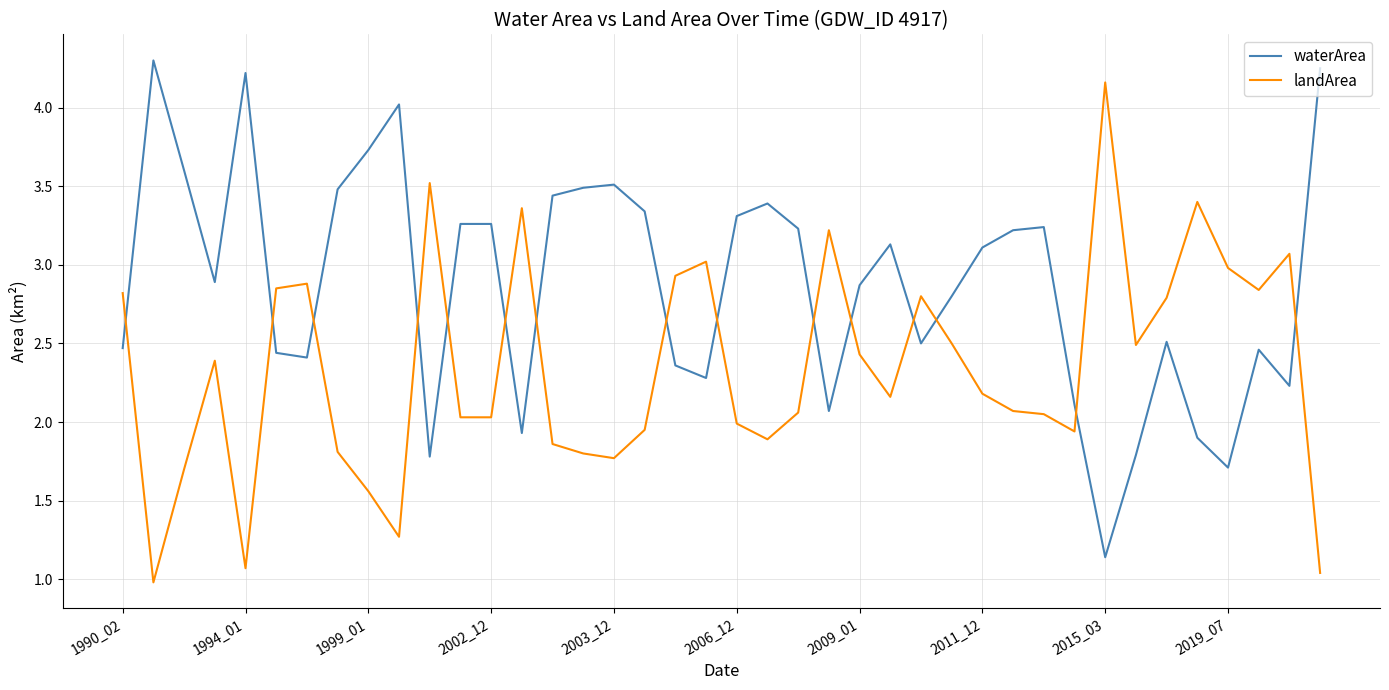

After their last crossing, which series has the higher values: waterArea or landArea?

waterArea